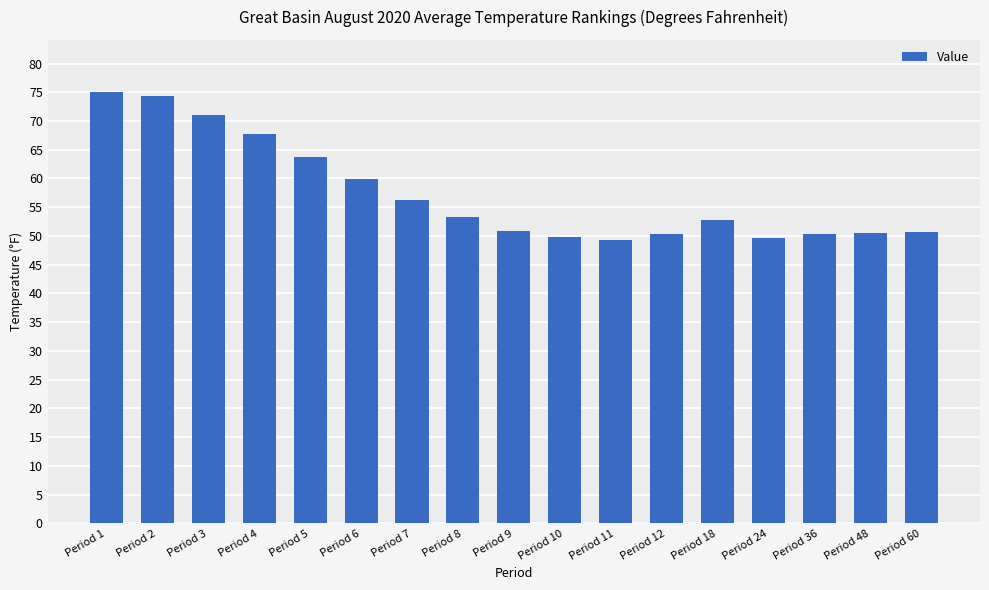

What is the ratio of the value at Period 48 to the value at Period 4?

0.7